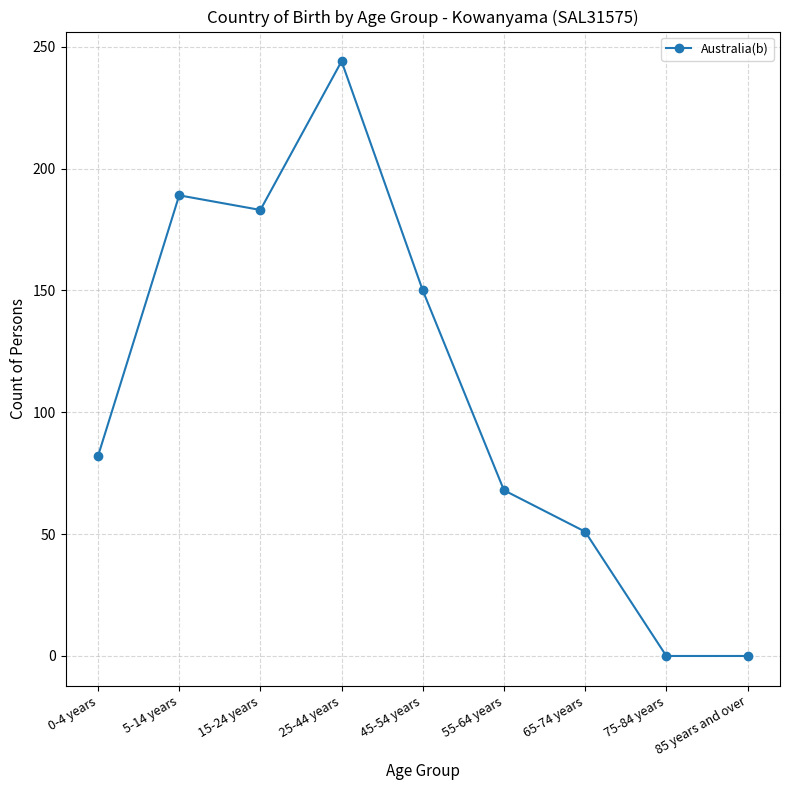

What is the sum of all values?

967